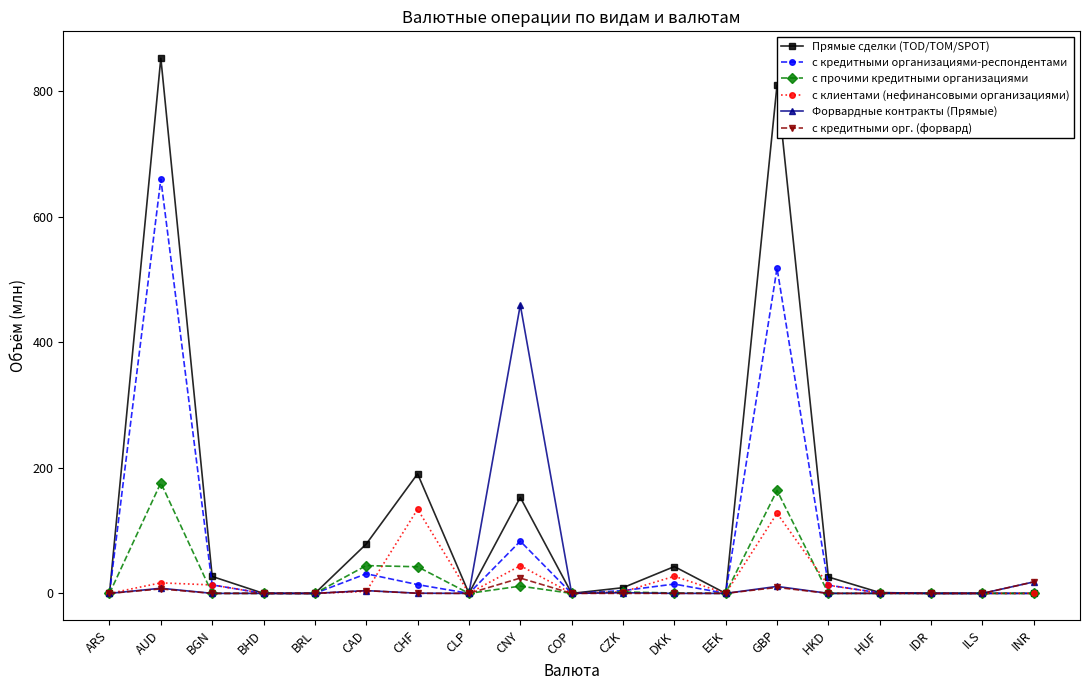

How many values in the с прочими кредитными организациями series exceed 0?

8